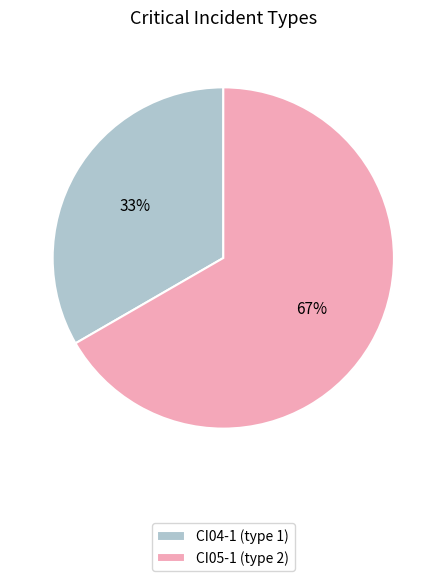

Does CI04-1 represent more than half of the total?

No